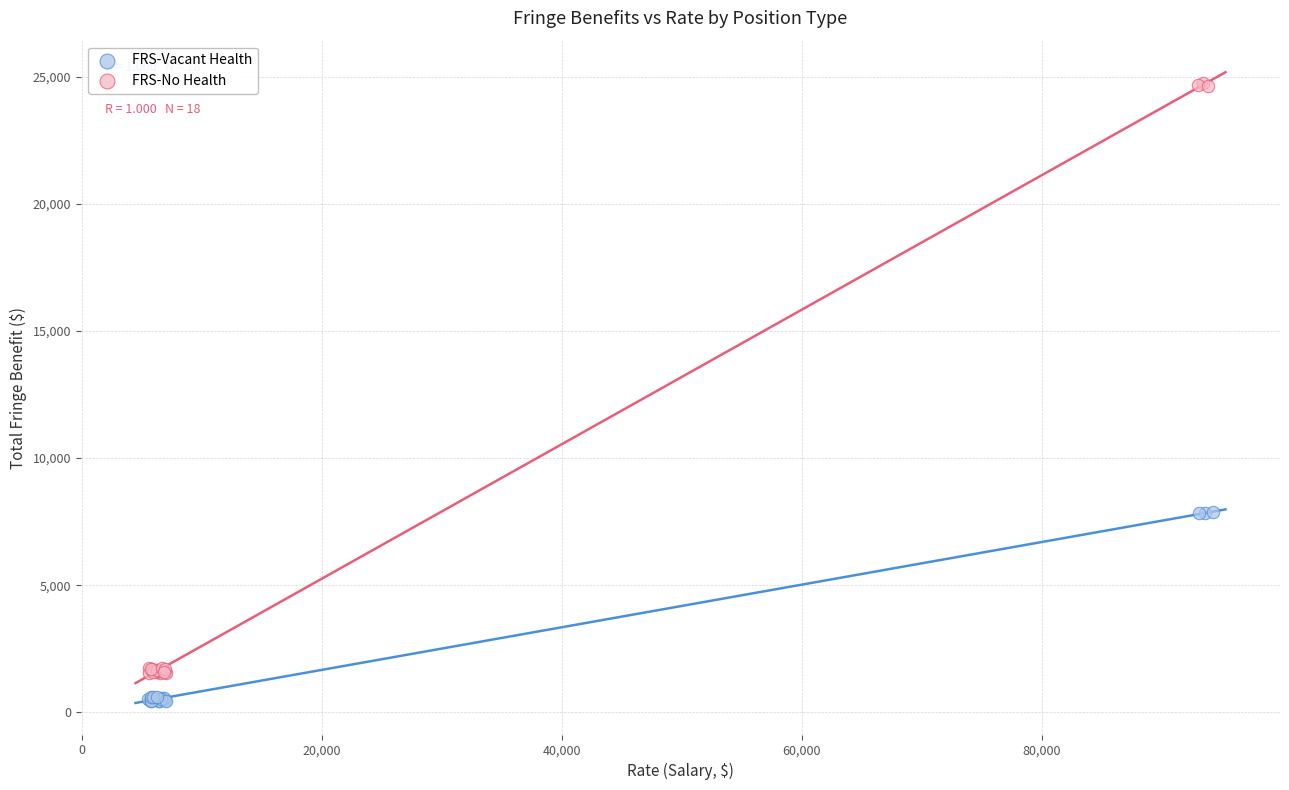

Which series contains the lowest Y value?

FRS-Vacant Health